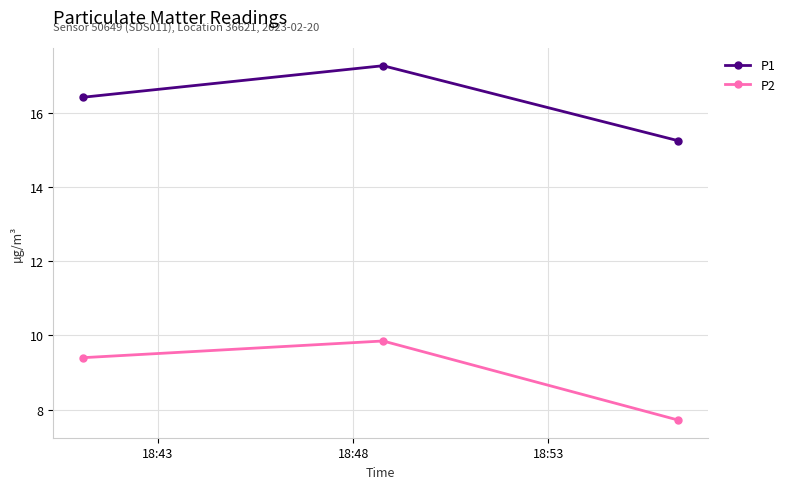

What is the average value of the P1 series?

16.3